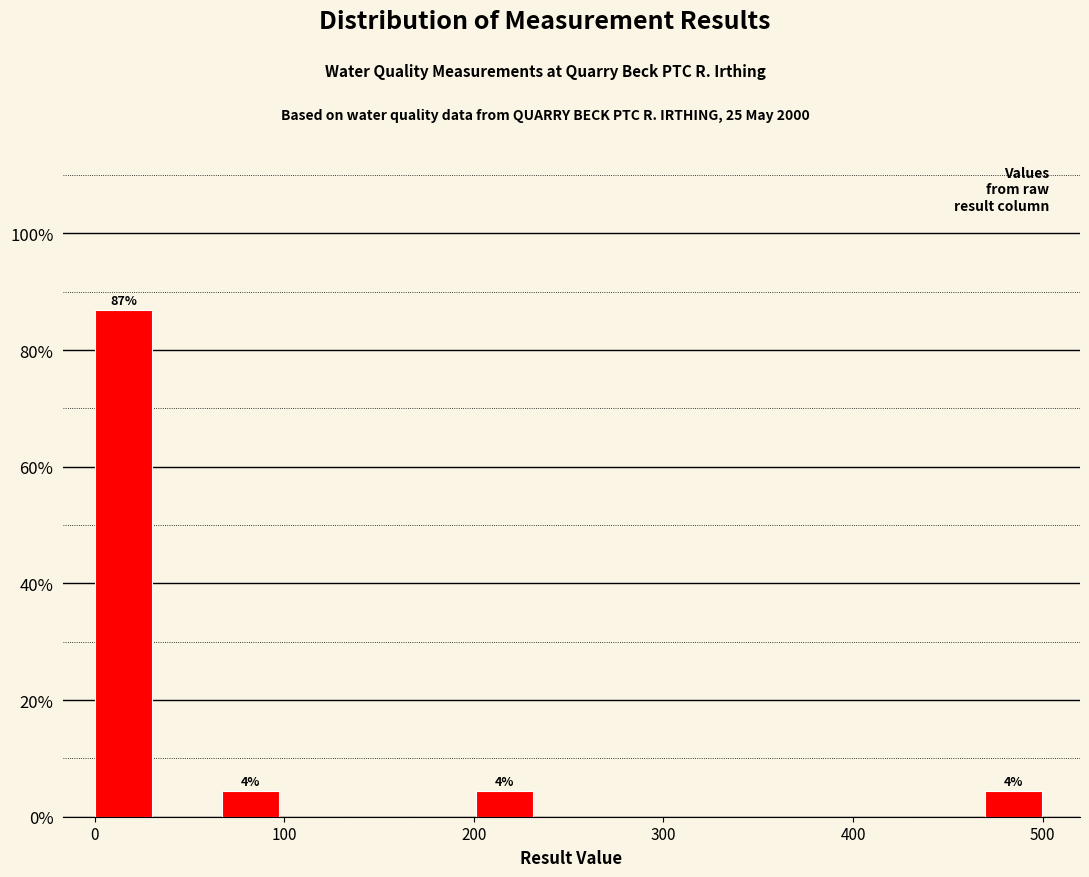

Around what value on the x-axis is the tallest bar? Give the approximate position of its centre, as read against the axis.

20